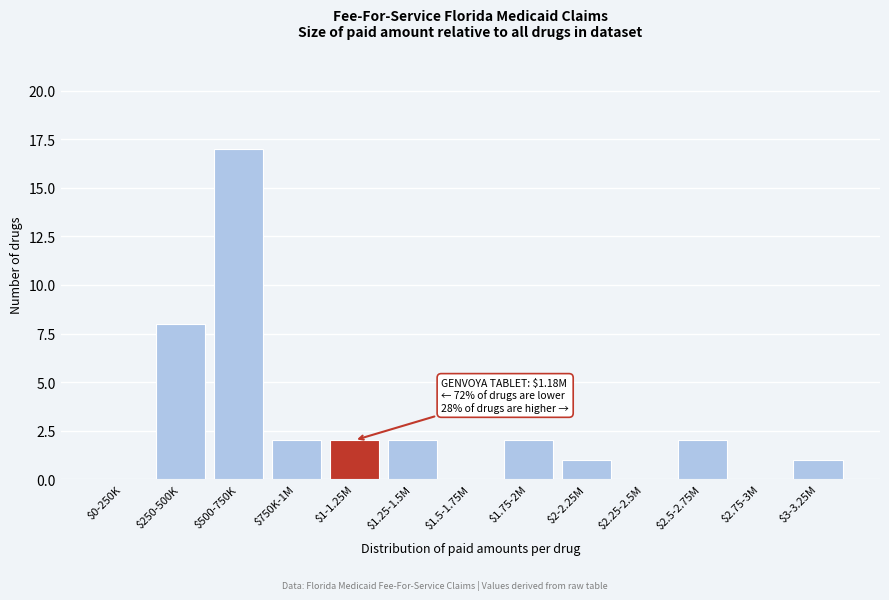

Which category has the highest value across all series?

$500-750K